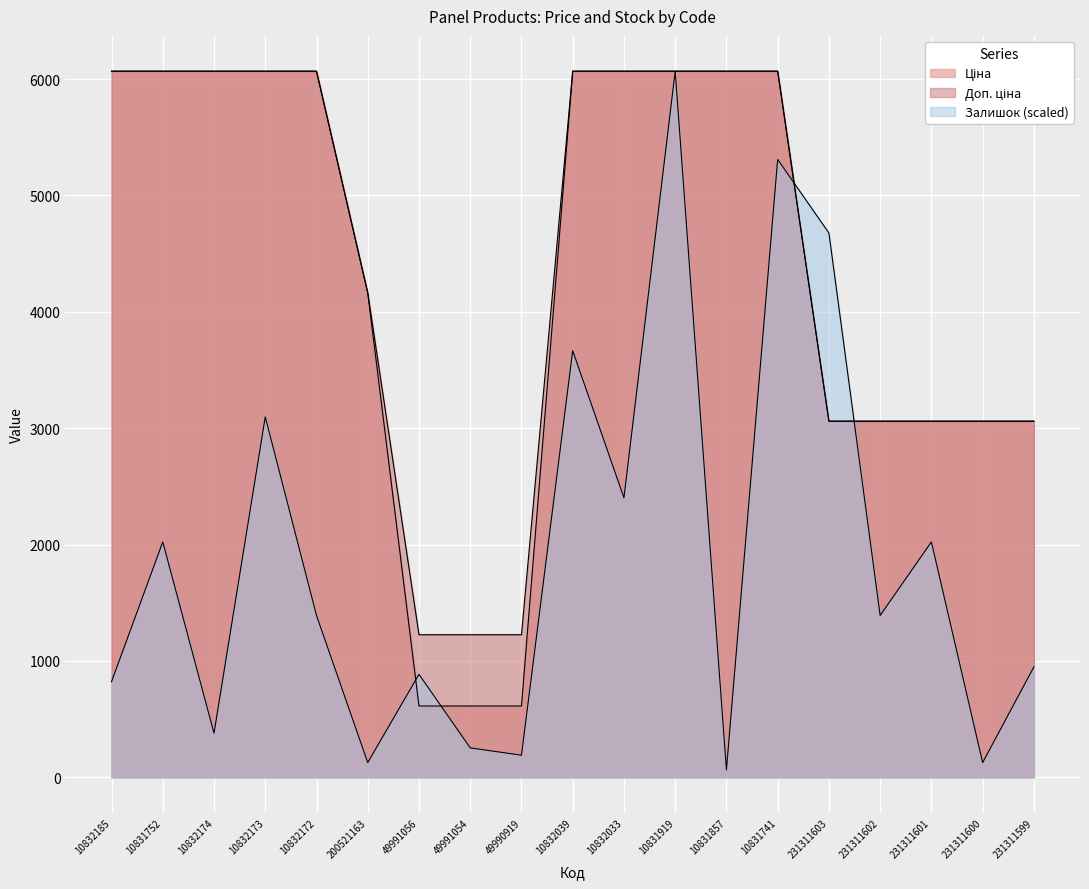

The Ціна series shows 10049.5 at 10831741. True or false?

False